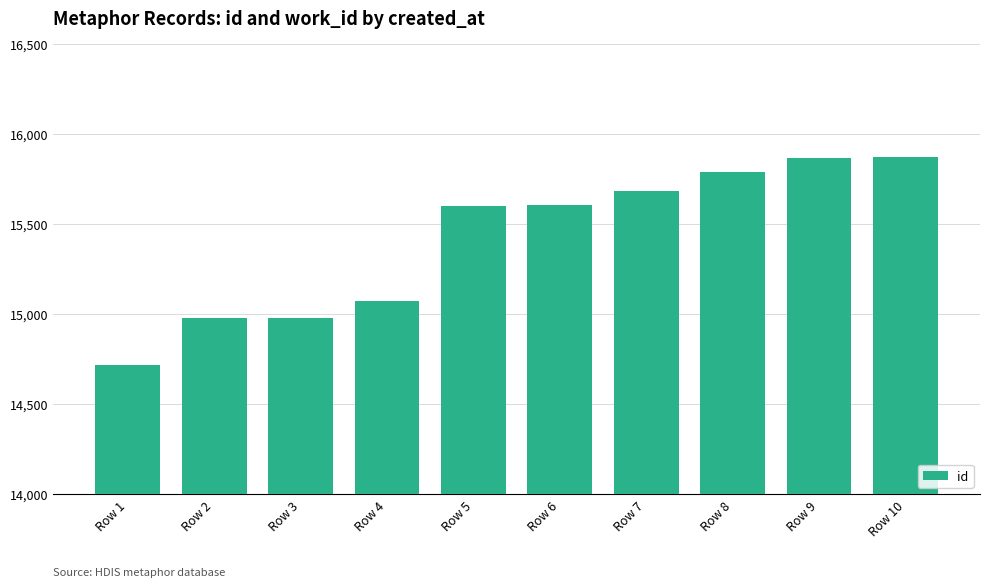

What is the difference between the values at Row 3 and Row 1?

264